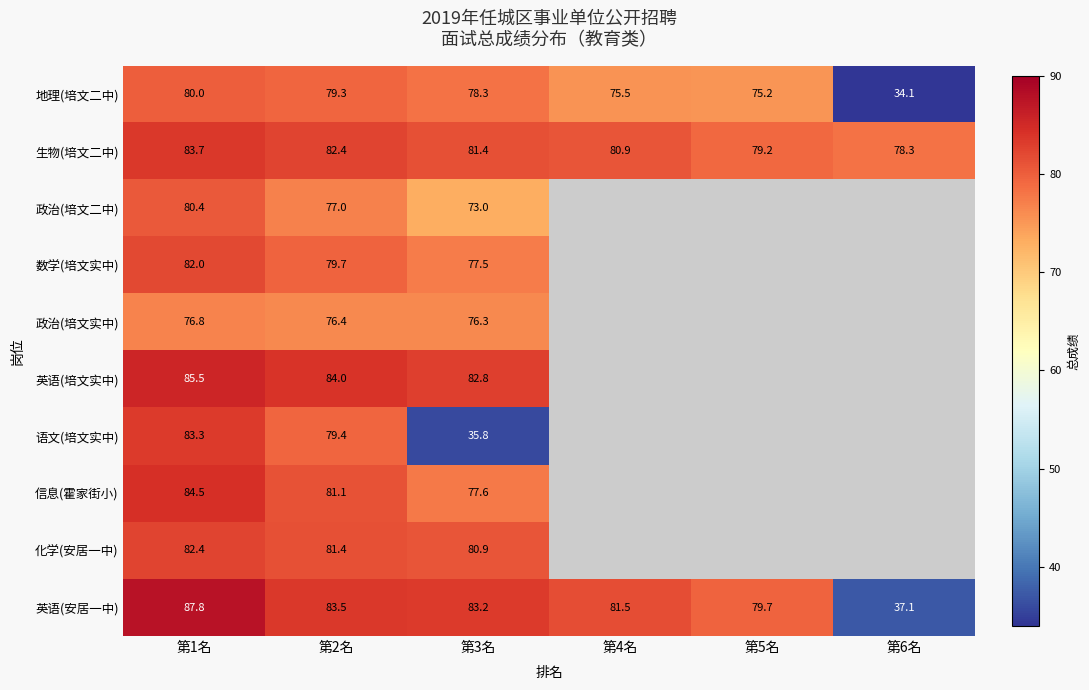

At how many categories does at least one series exceed 75?

6